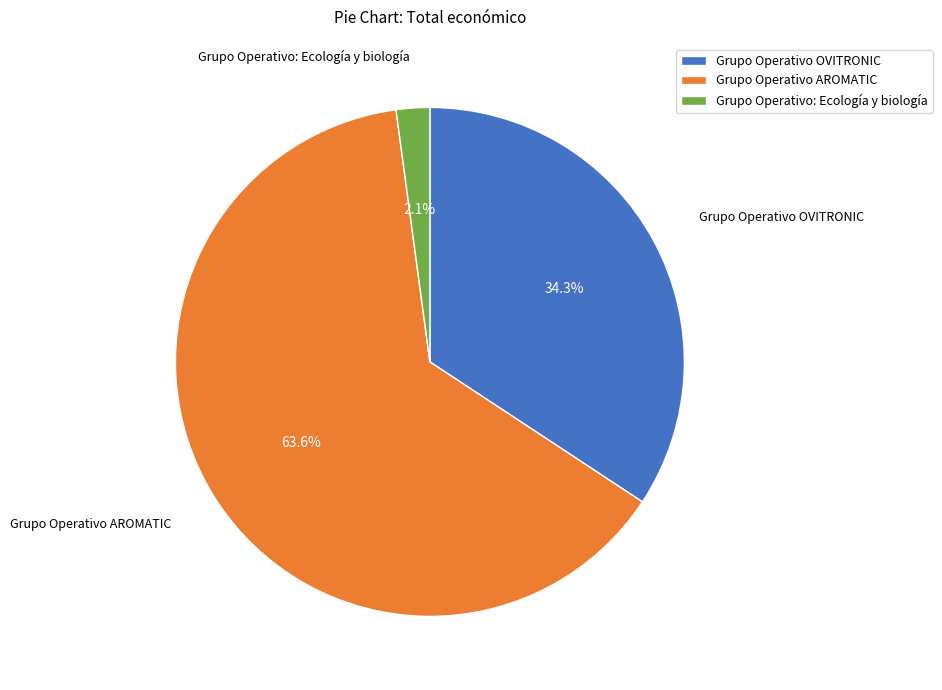

Is the sum of Grupo Operativo AROMATIC and Grupo Operativo OVITRONIC greater than half?

Yes